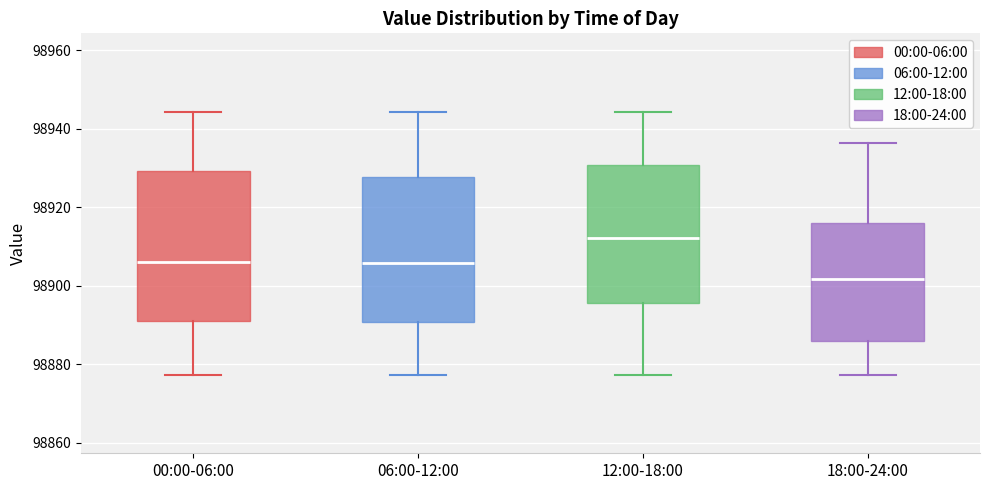

Where does the upper whisker of the box for 18:00-24:00 end on the y-axis? The values are not printed on the chart, so give them approximately, as read against the axis.

98936